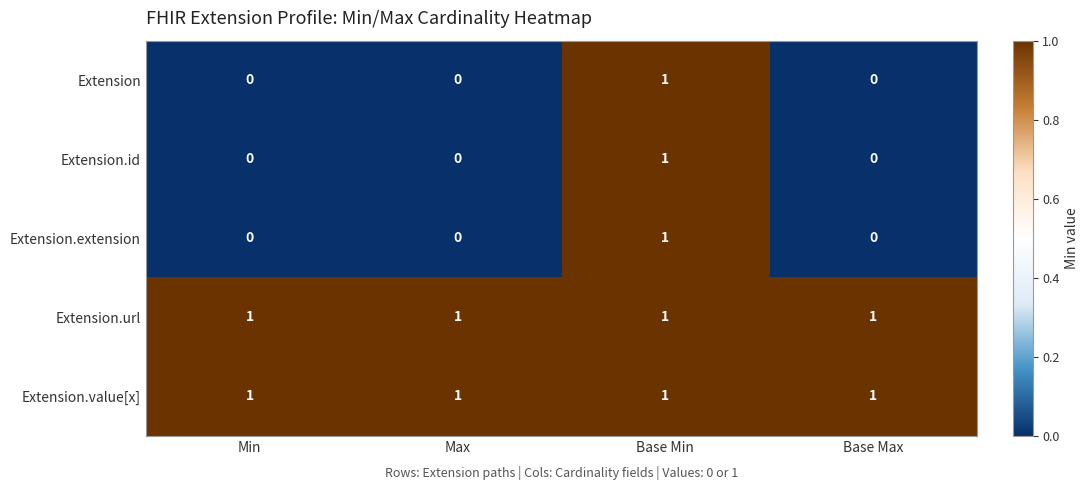

The Extension.id series shows 0 at Min. True or false?

True